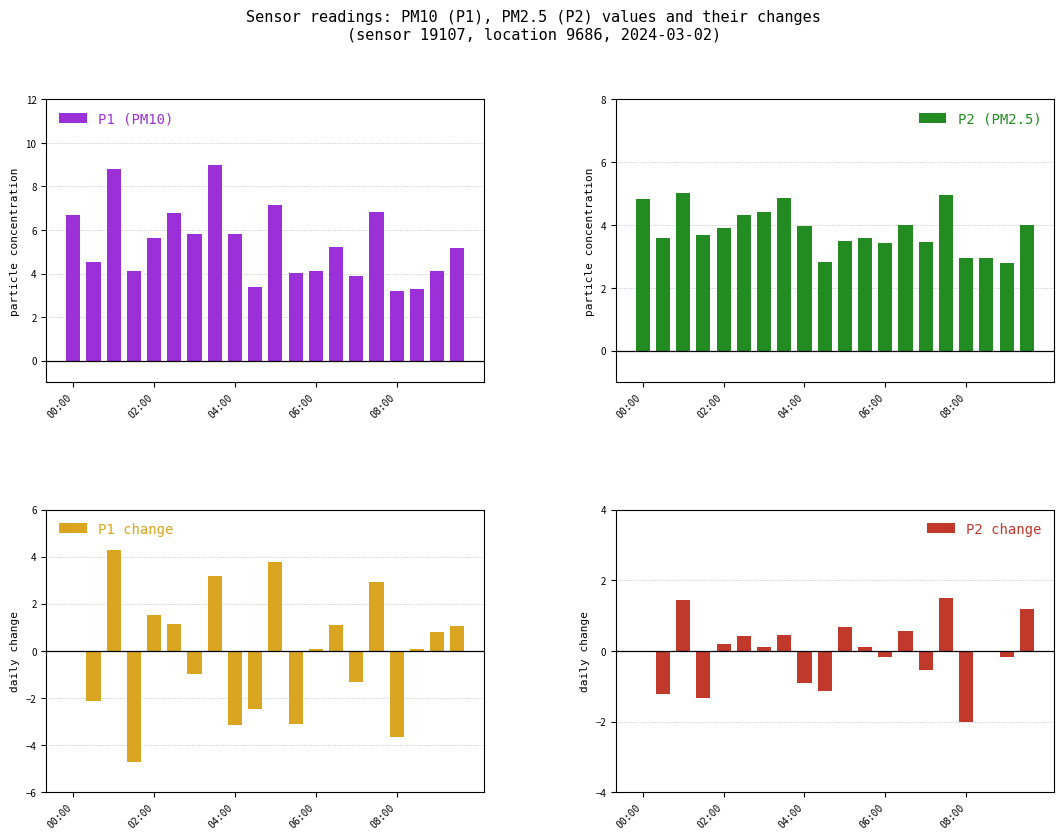

What are all the series names shown in the legend?

P1 (PM10), P2 (PM2.5), P1 change, P2 change